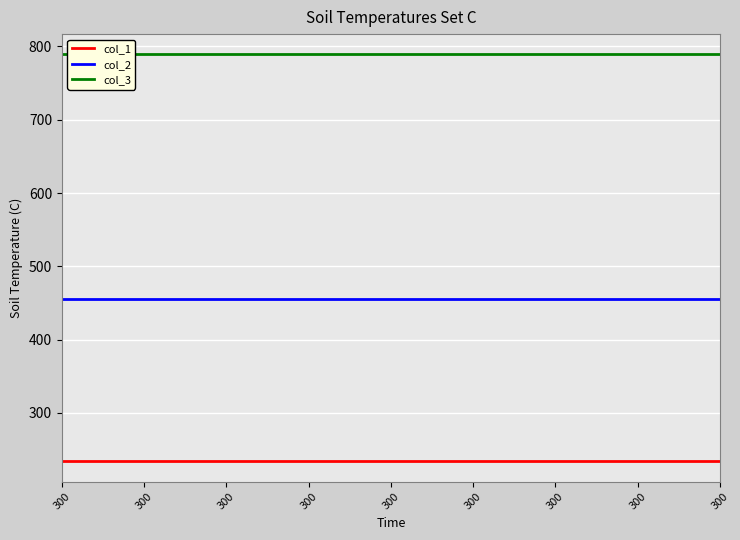

At which category is the sum across all series the highest?

300